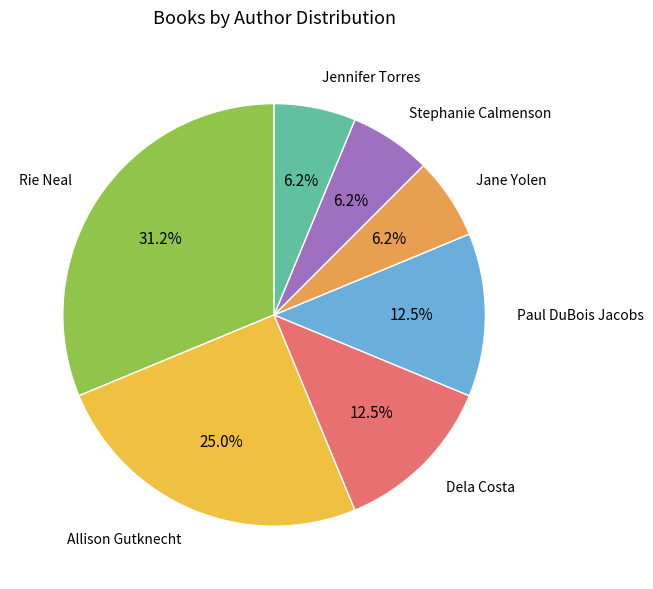

Does Jane Yolen account for over 50% of the chart?

No